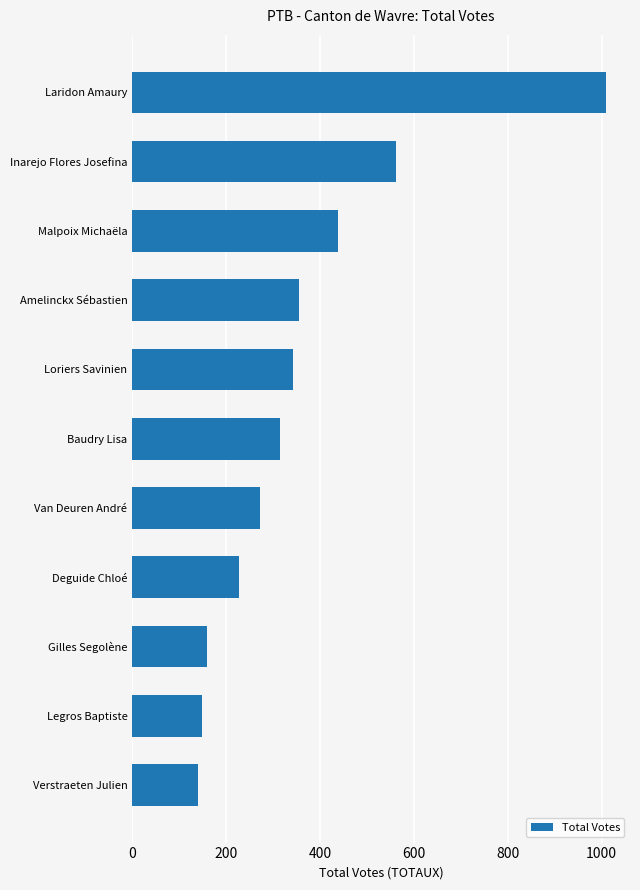

Reading bottom to top, transcribe all the data shown in this chart.

140	148	160	228	273	315	343	355	439	561	1010